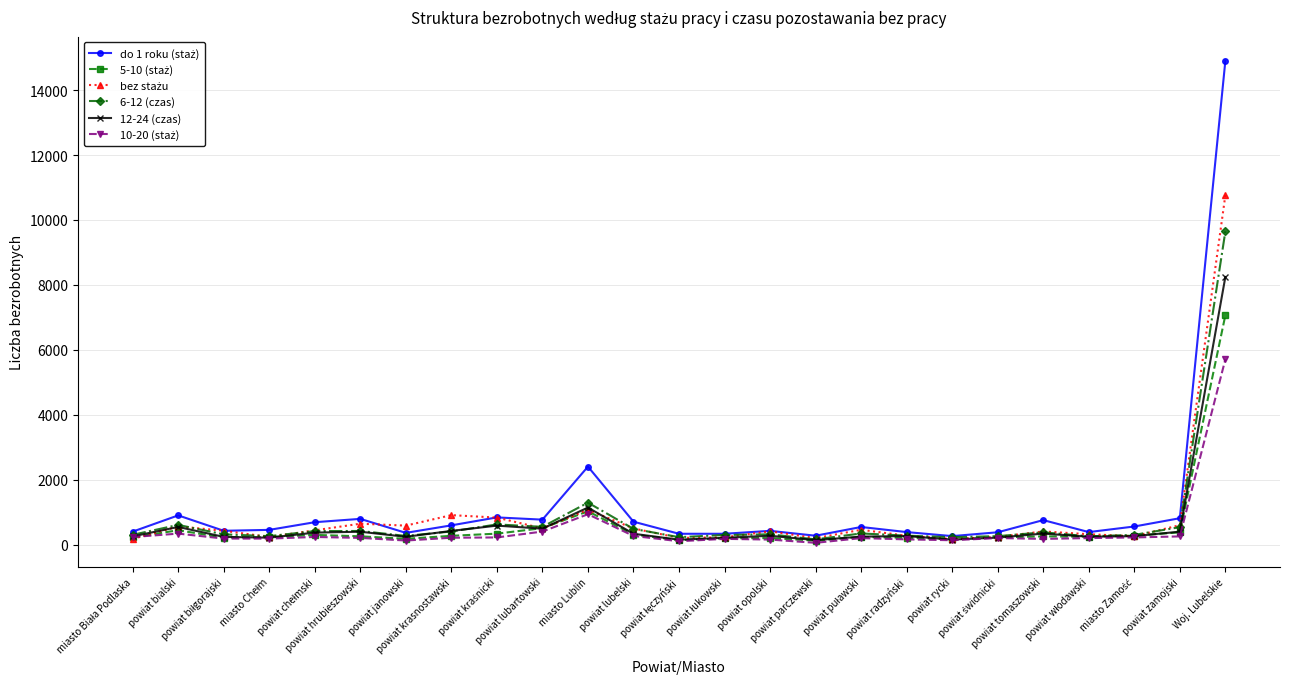

What is the label of the 14th point from the right?

powiat lubelski